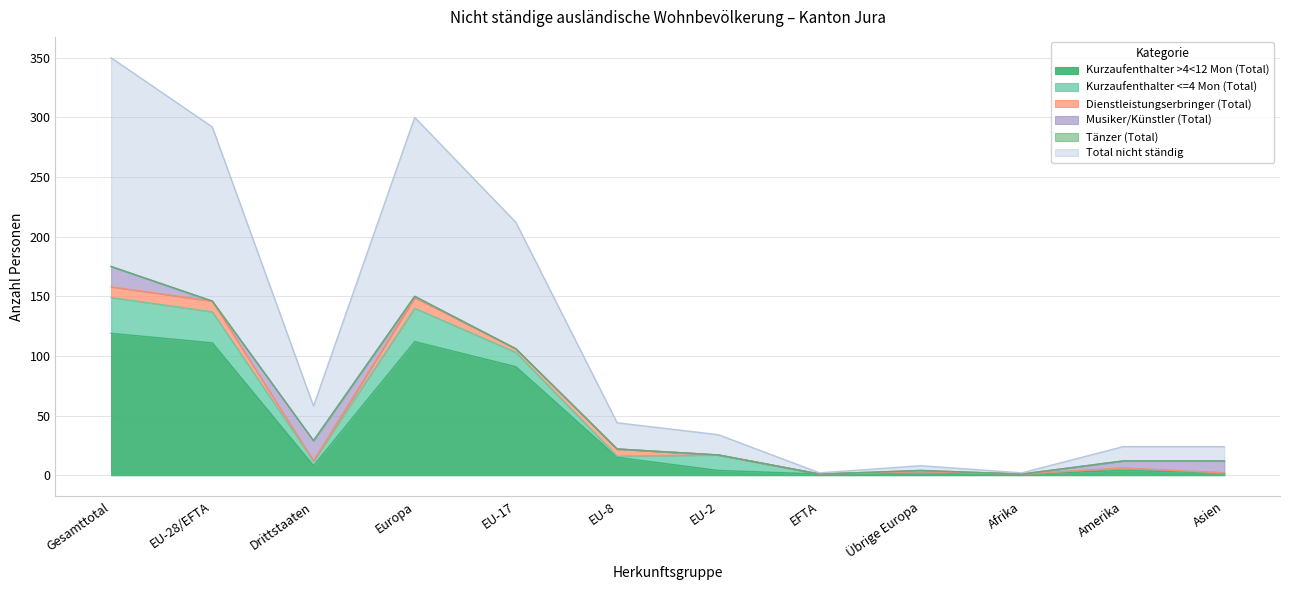

List the series in order of their peak value, highest first.

Total nicht ständig, Kurzaufenthalter >4<12 Mon (Total), Kurzaufenthalter <=4 Mon (Total), Musiker/Künstler (Total), Dienstleistungserbringer (Total), Tänzer (Total)